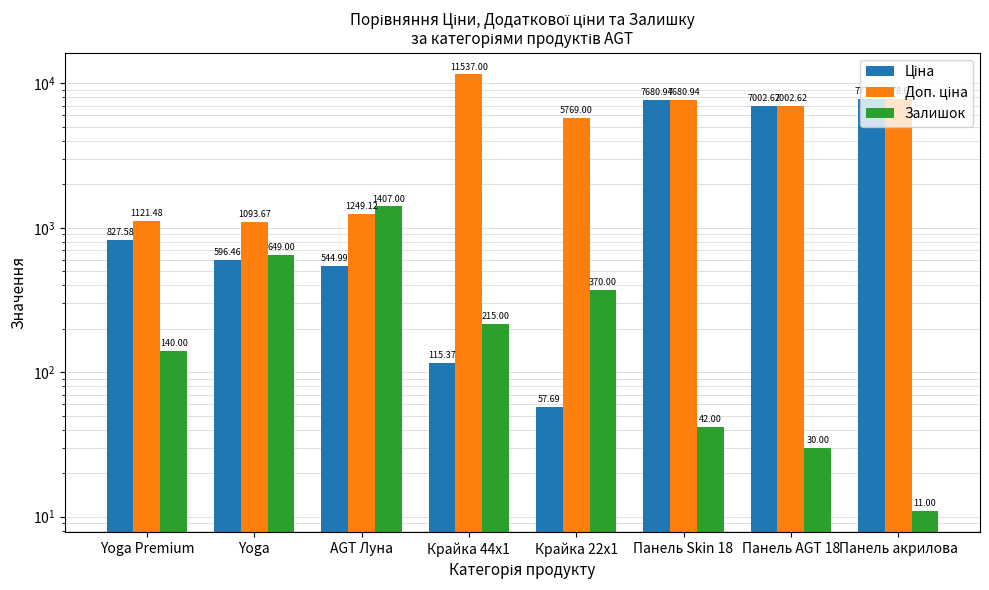

What position from the right is Панель Skin 18?

3